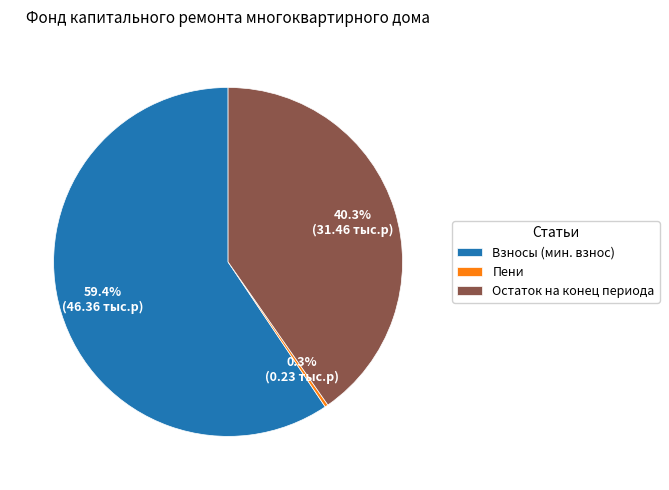

Which slice is the largest?

Взносы (мин. взнос)